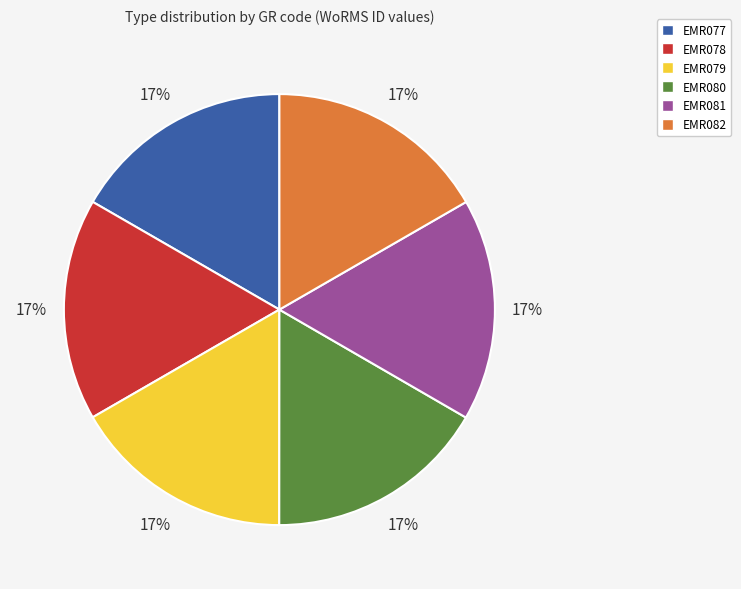

To the nearest percent, what is the average slice percentage?

17%